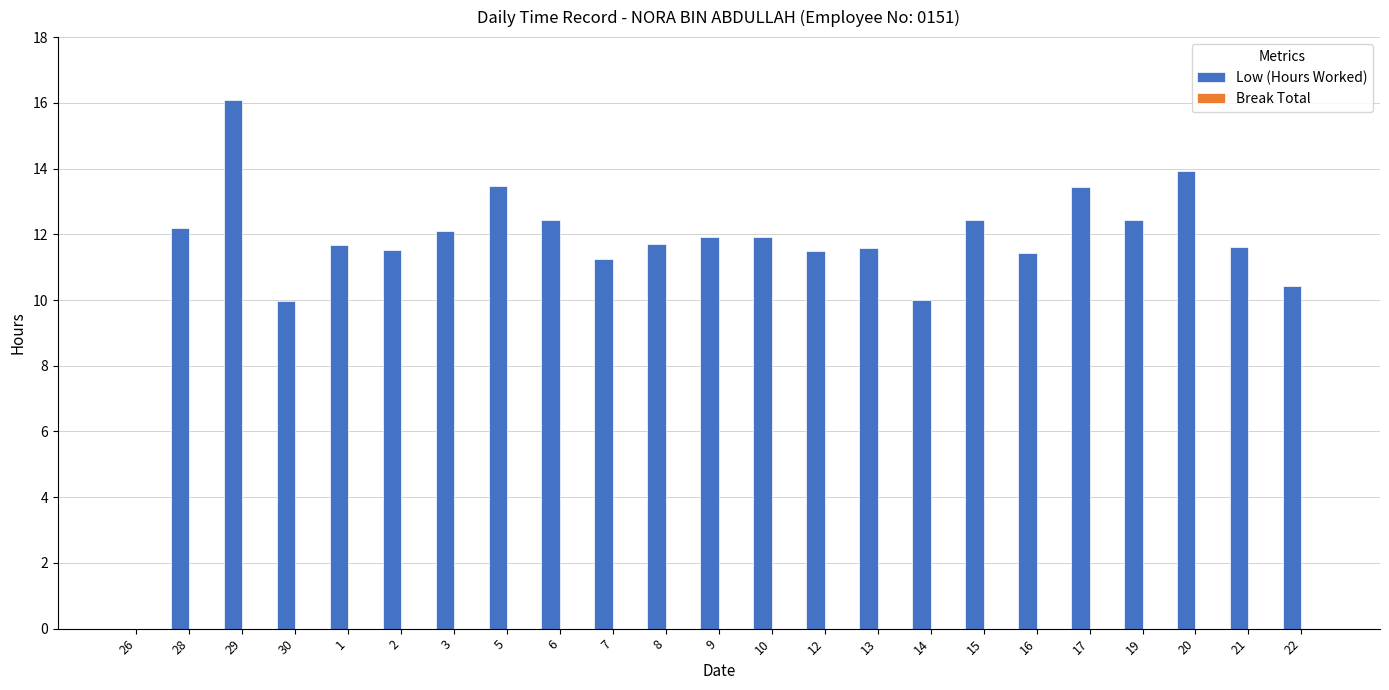

Which category has the highest value across all series?

29